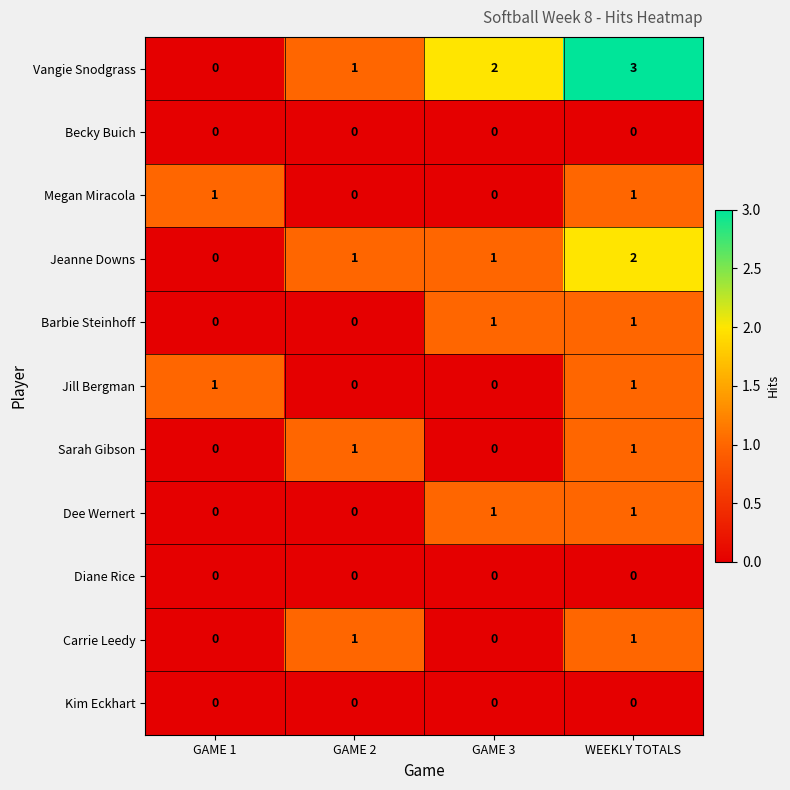

What is the maximum value shown in the chart?

3